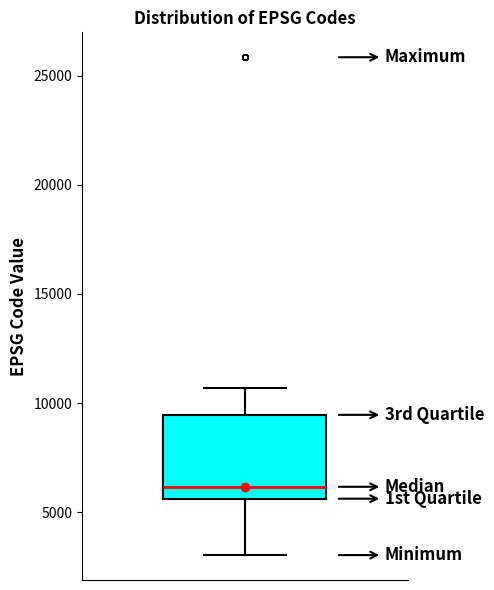

Read this box plot against the y-axis: the position of the median line, the range covered by the box, and the ends of both whiskers. The values are not printed on the chart, so give them approximately, as read against the axis.

median 6000, box 5500 to 9500, whiskers 3000 to 10500